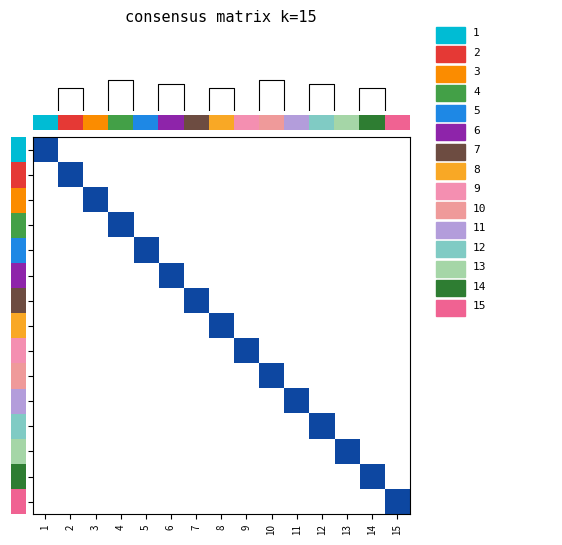

How many categories are shown in the chart?

15